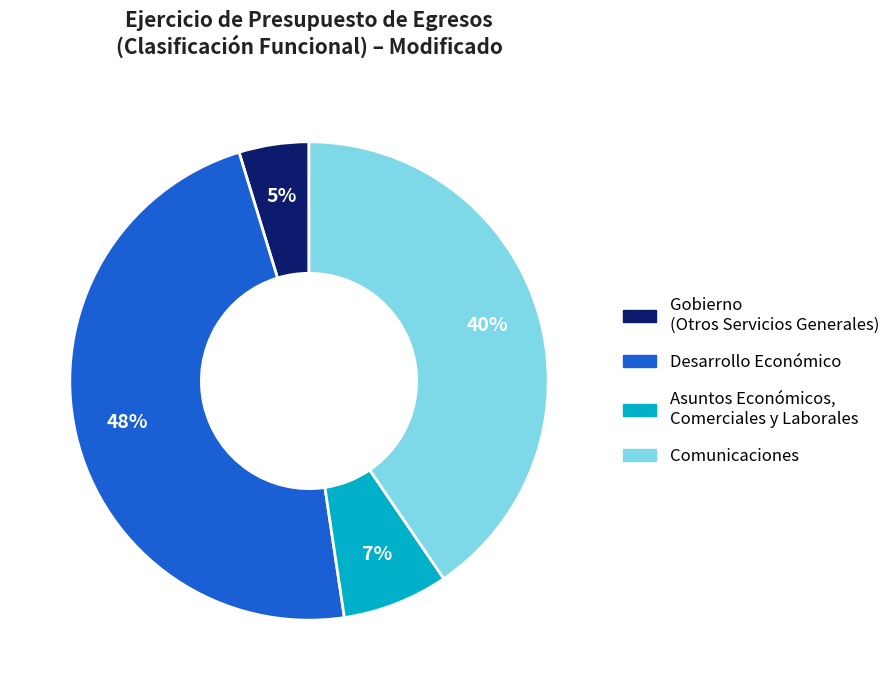

What percentage is the Desarrollo Económico slice, to the nearest percent?

48%